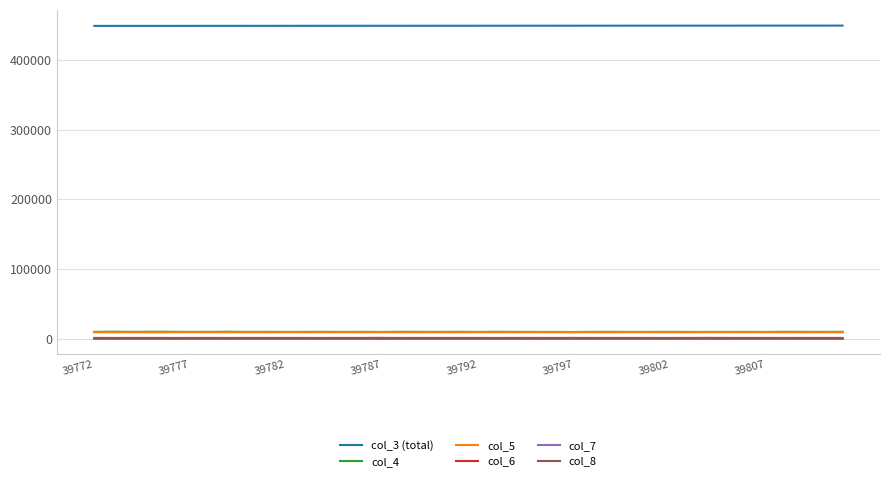

Which series has the largest total across all categories?

col_3 (total)